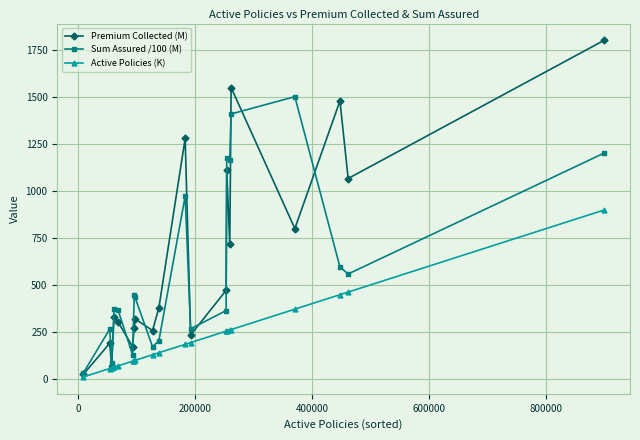

What is the value of the Premium Collected (M) point at the 14th from the left?

1110.5